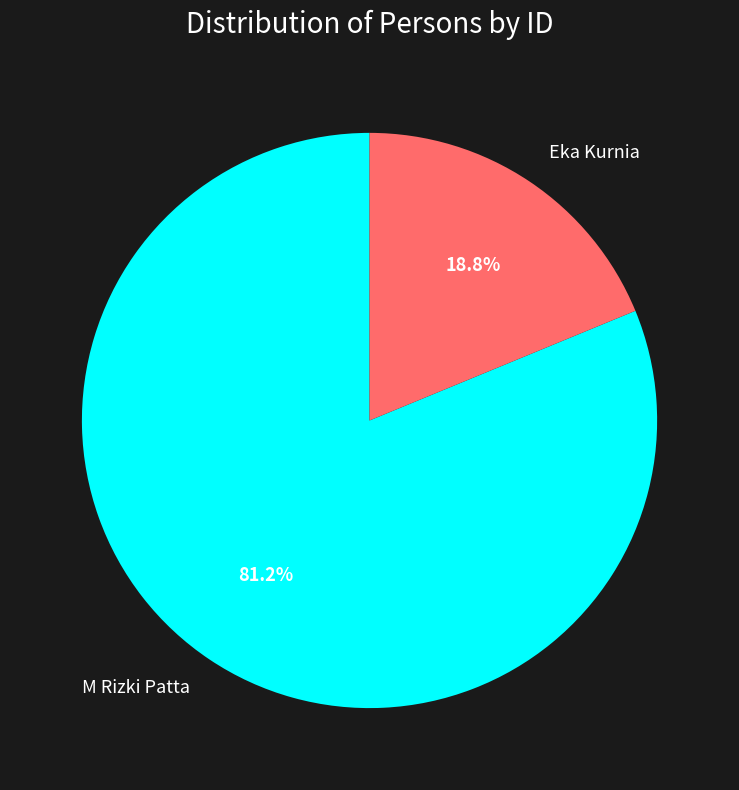

What is the largest slice in the pie chart?

M Rizki Patta